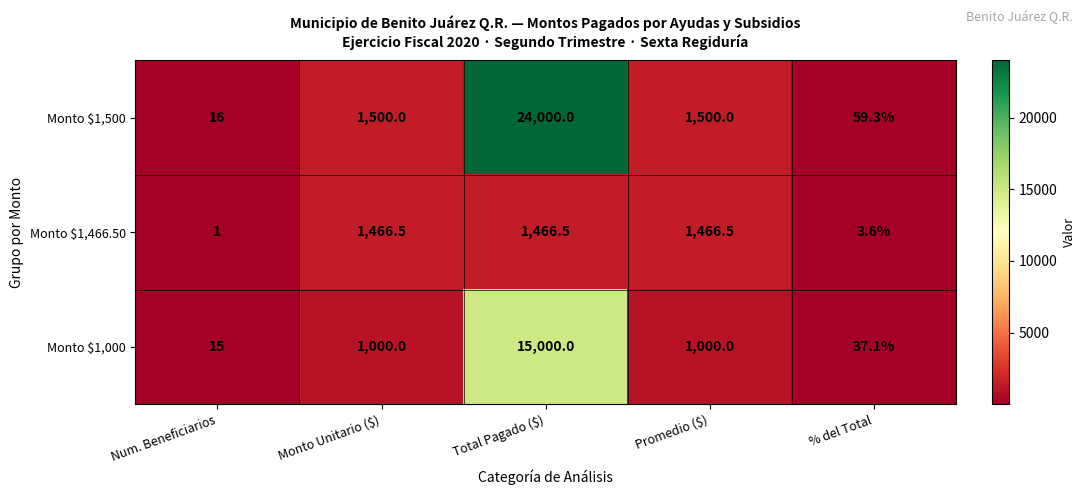

What is the lowest value of the Monto $1,500 series?

16.0